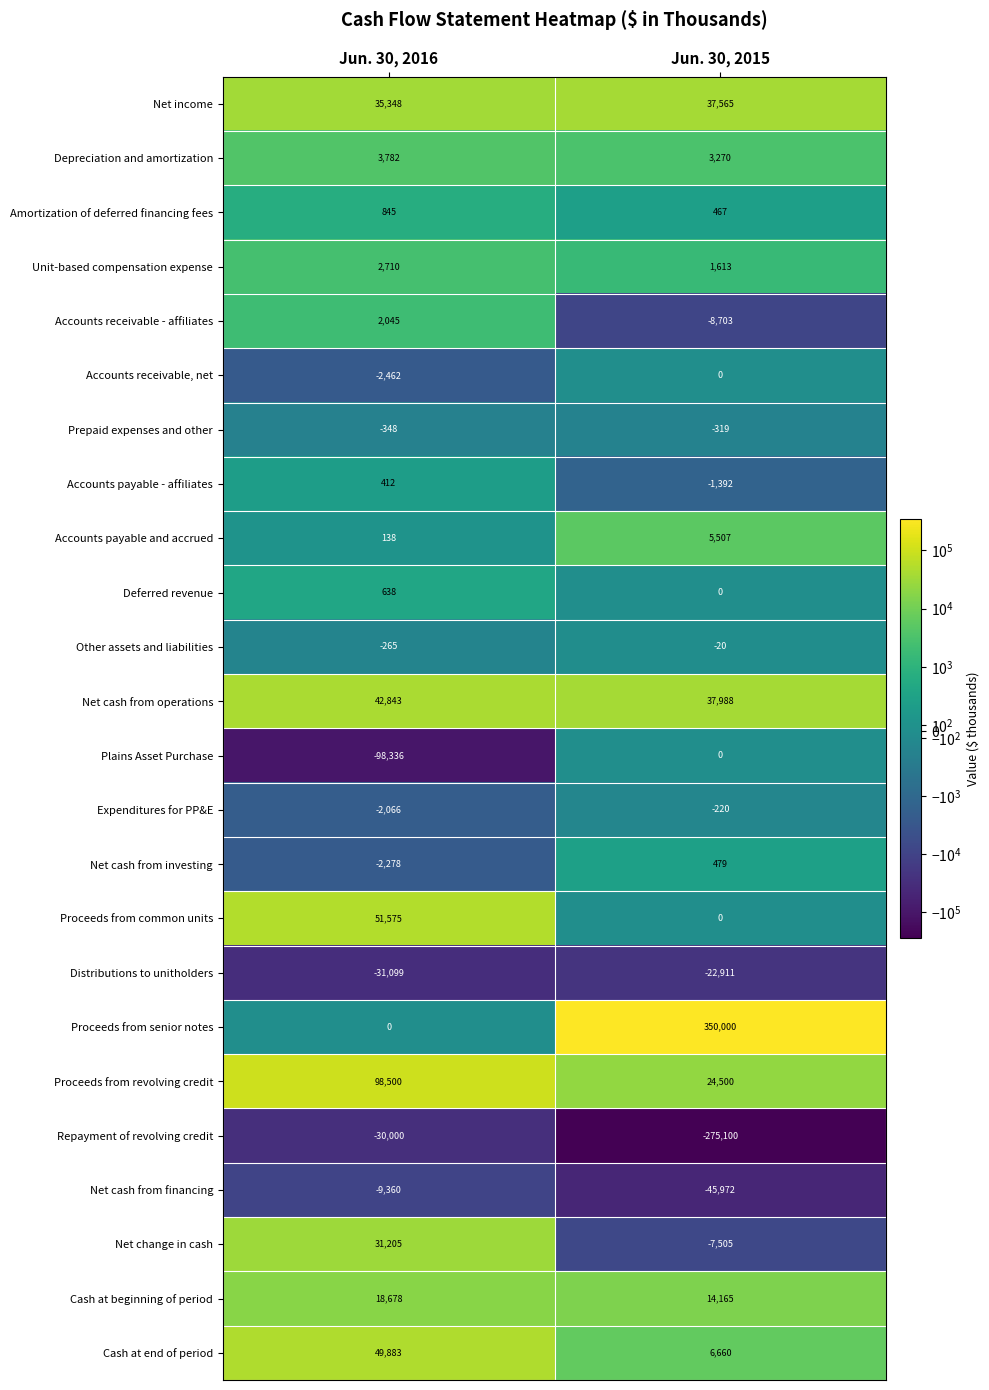

What is the difference between the highest and lowest values at Jun. 30, 2016?

196836